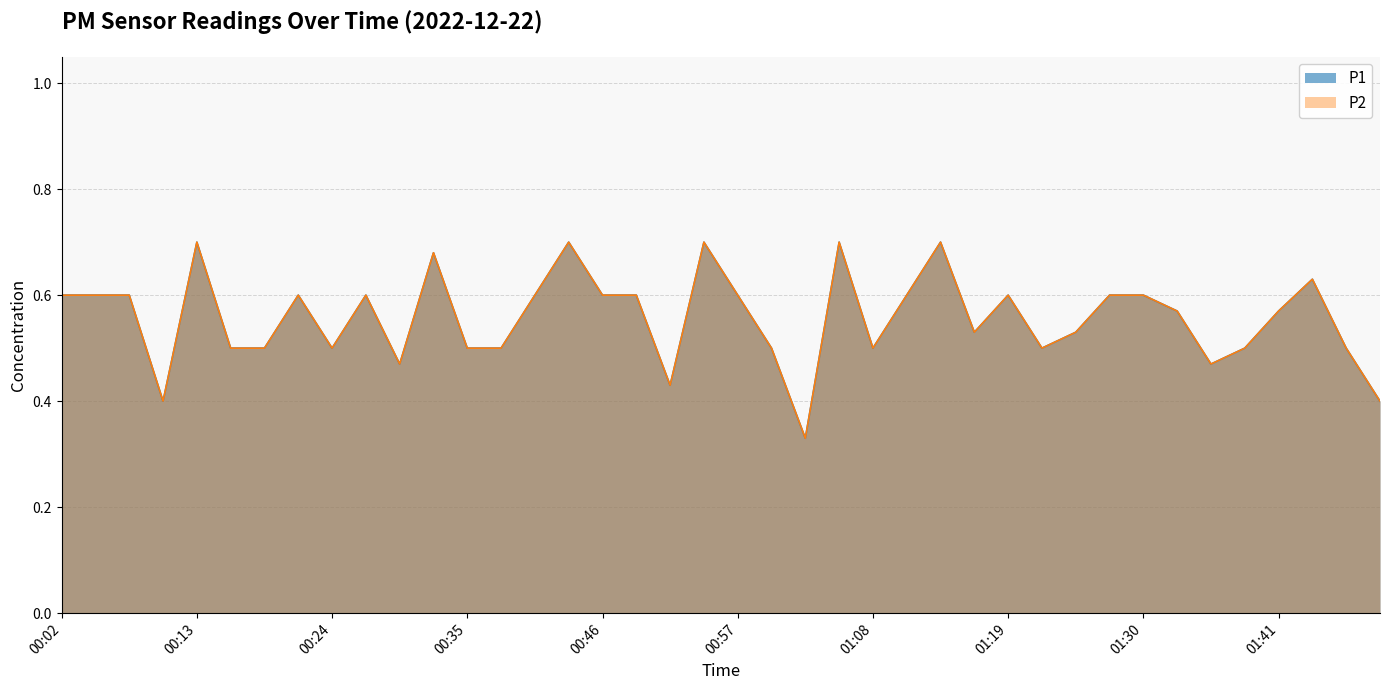

At which category is the sum across all series the highest?

00:13